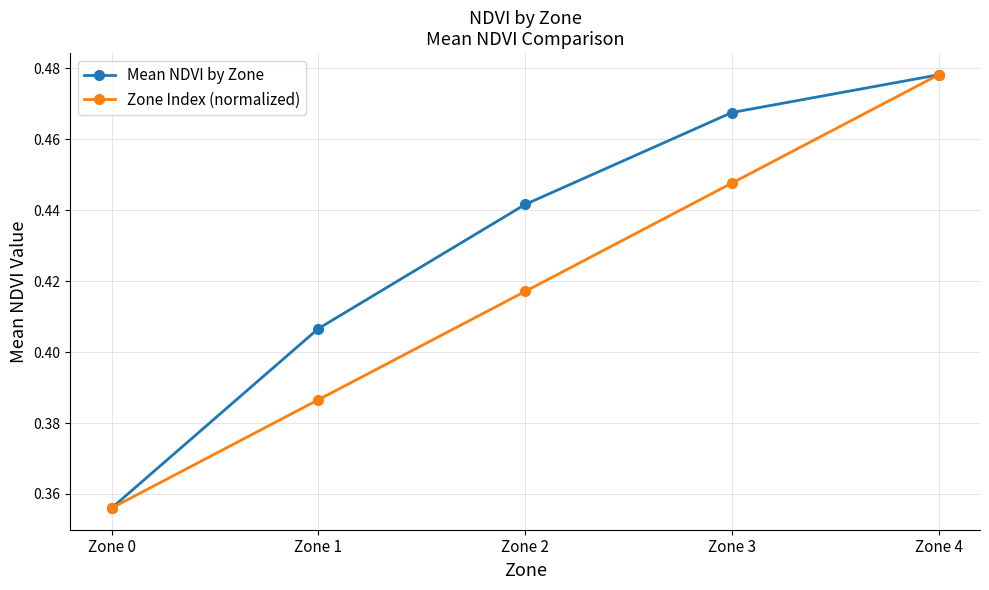

Which series changed the most between Zone 3 and Zone 4?

Zone Index (normalized)